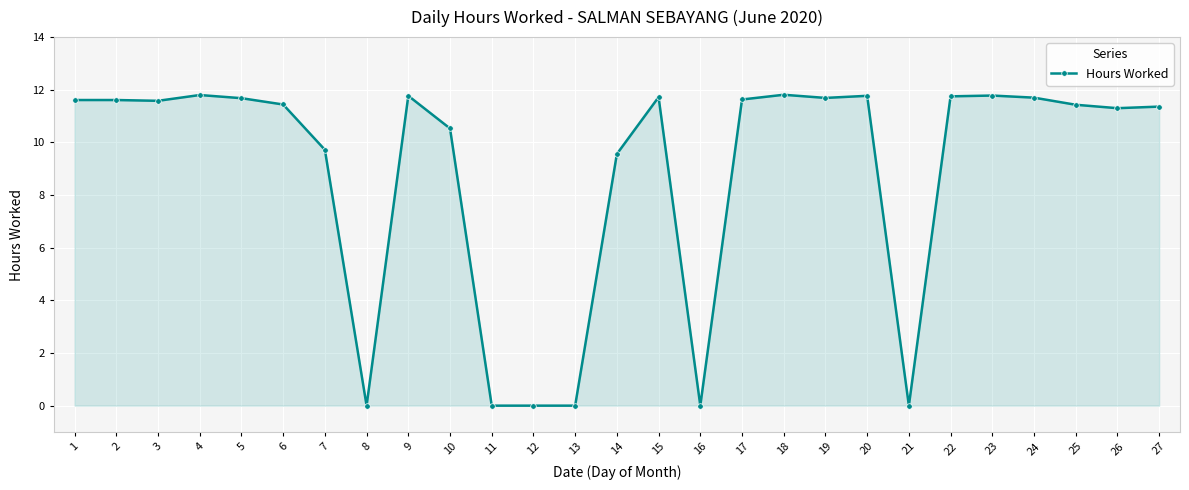

What is the greatest value displayed?

11.8